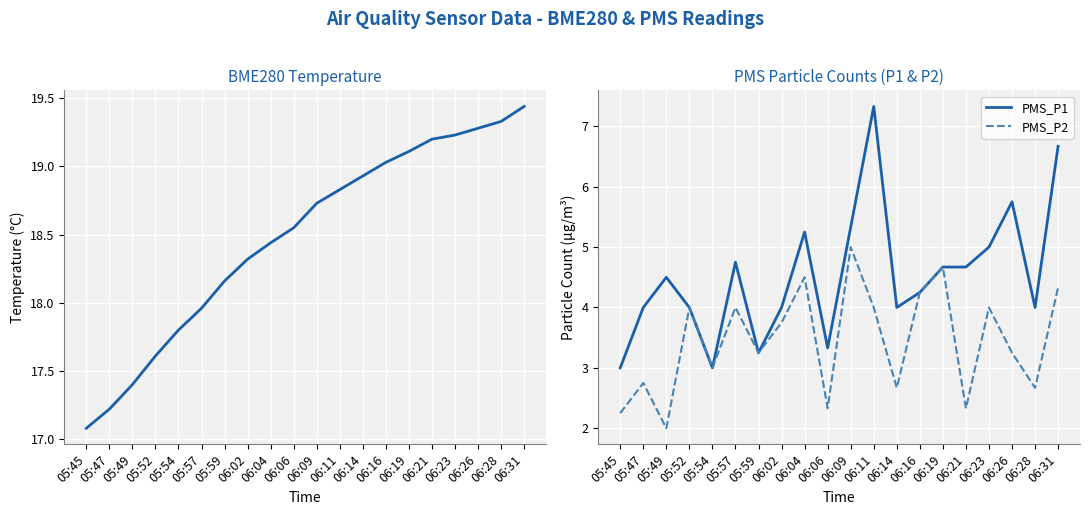

Reading right to left, transcribe all the data shown in this chart.

BME280_temperature: 06:31=19.4	06:28=19.3	06:26=19.3	06:23=19.2	06:21=19.2	06:19=19.1	06:16=19.0	06:14=18.9	06:11=18.8	06:09=18.7	06:06=18.6	06:04=18.4	06:02=18.3	05:59=18.2	05:57=18.0	05:54=17.8	05:52=17.6	05:49=17.4	05:47=17.2	05:45=17.1
PMS_P1: 06:31=6.7	06:28=4.0	06:26=5.8	06:23=5.0	06:21=4.7	06:19=4.7	06:16=4.2	06:14=4.0	06:11=7.3	06:09=5.3	06:06=3.3	06:04=5.2	06:02=4.0	05:59=3.2	05:57=4.8	05:54=3.0	05:52=4.0	05:49=4.5	05:47=4.0	05:45=3.0
PMS_P2: 06:31=4.3	06:28=2.7	06:26=3.2	06:23=4.0	06:21=2.3	06:19=4.7	06:16=4.2	06:14=2.7	06:11=4.0	06:09=5.0	06:06=2.3	06:04=4.5	06:02=3.8	05:59=3.2	05:57=4.0	05:54=3.0	05:52=4.0	05:49=2.0	05:47=2.8	05:45=2.2